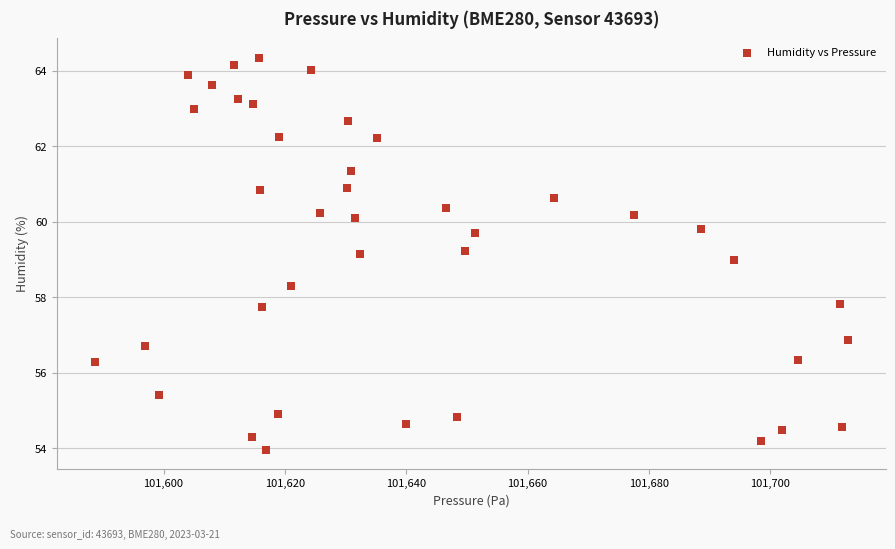

What is the range of X values (max minus min)?

124.2